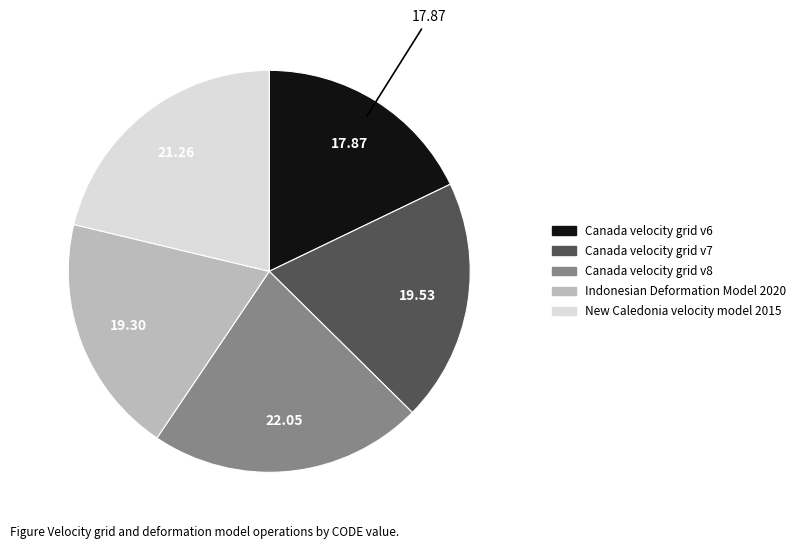

Is it true that Canada velocity grid v6 is 18% of the pie?

True